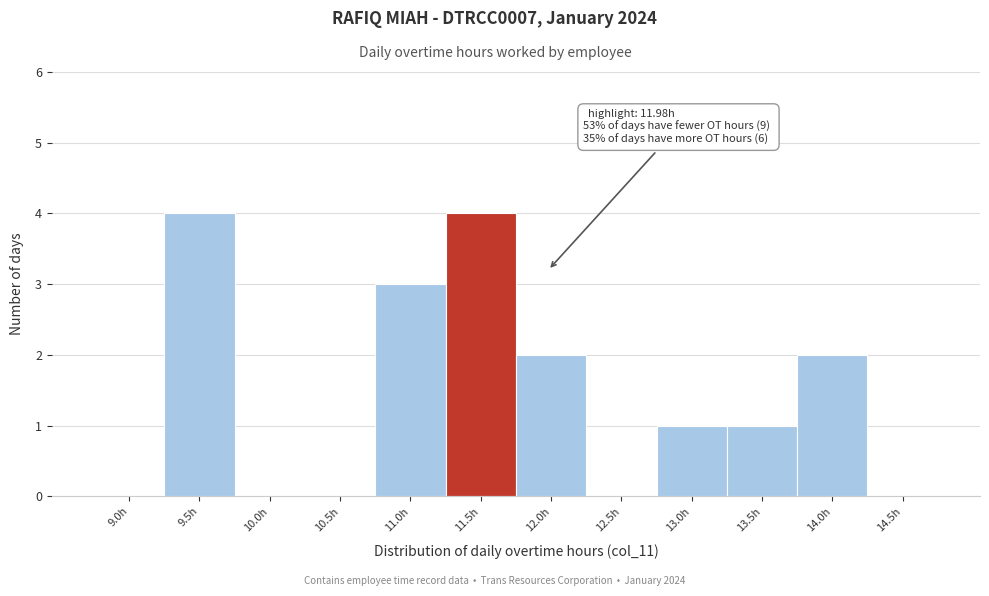

Reading left to right, what are all the values shown in this chart?

9.0h=0	9.5h=4	10.0h=0	10.5h=0	11.0h=3	11.5h=4	12.0h=2	12.5h=0	13.0h=1	13.5h=1	14.0h=2	14.5h=0